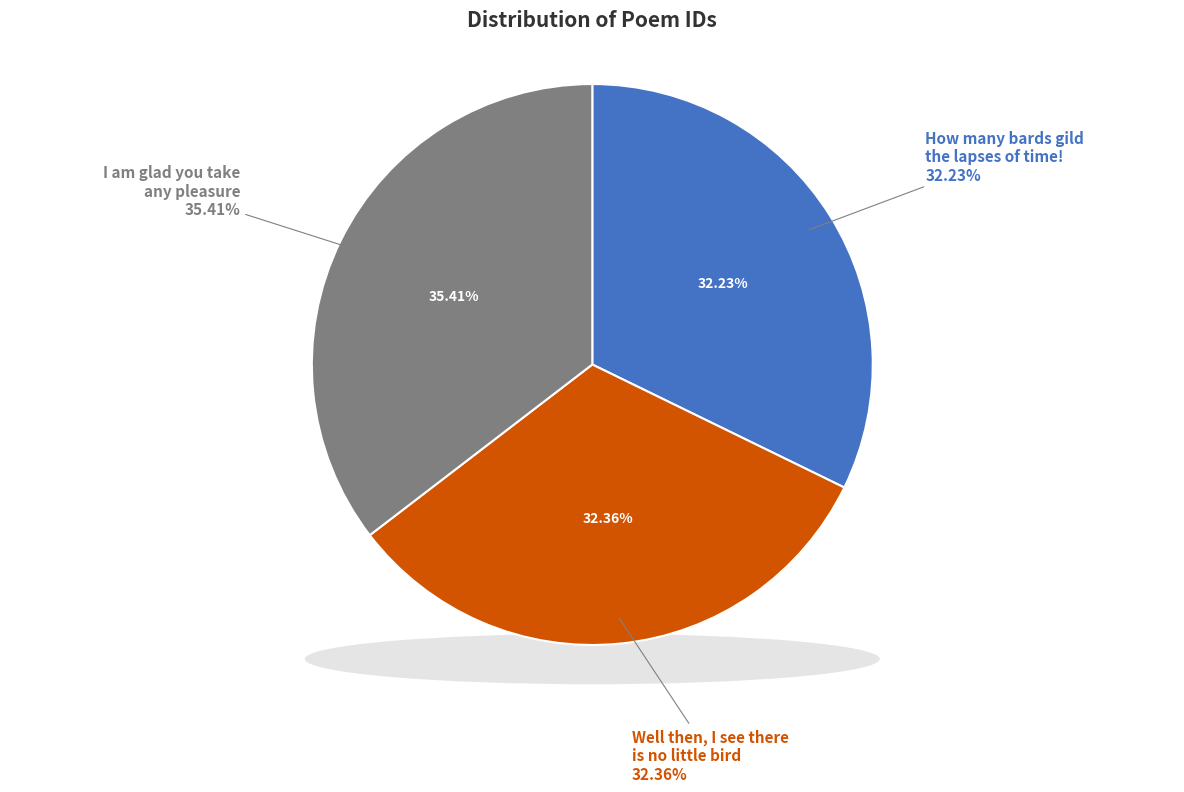

What is the largest slice in the pie chart?

I am glad you take any pleasure